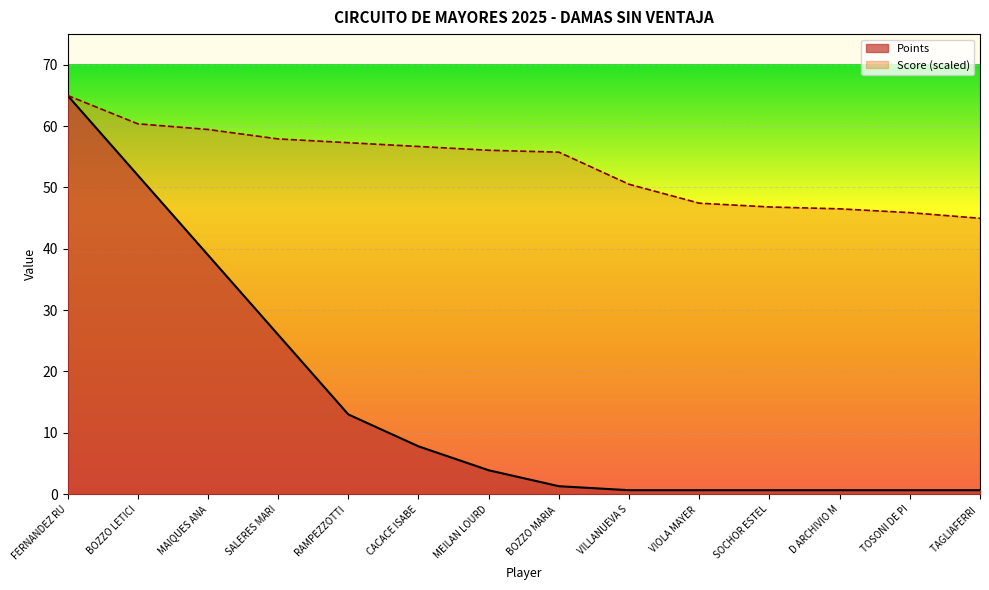

At which category does the chart reach its peak across all series?

FERNANDEZ RU